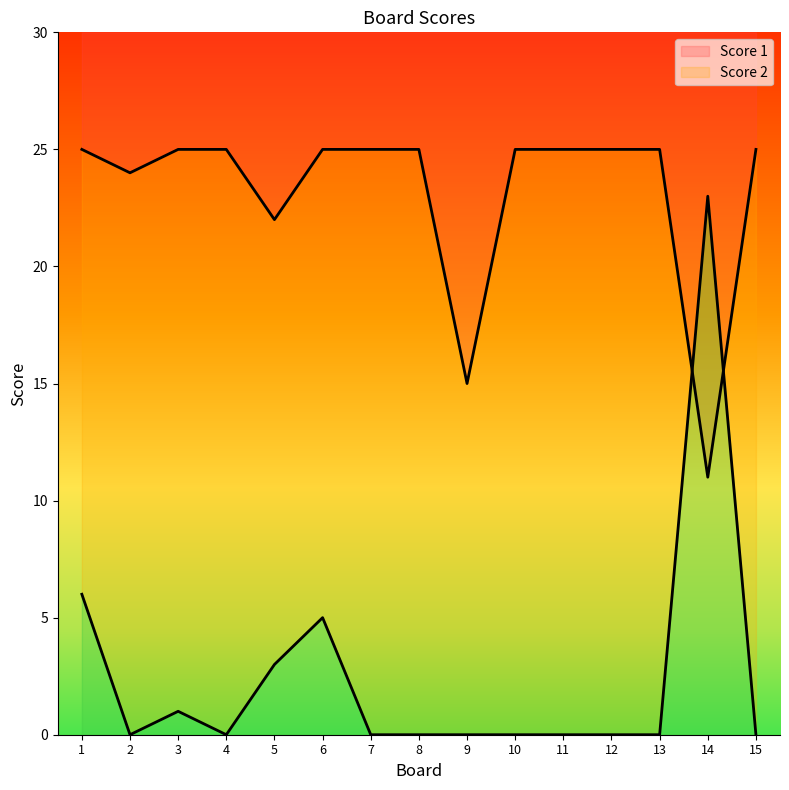

How many lines are shown in the chart?

2